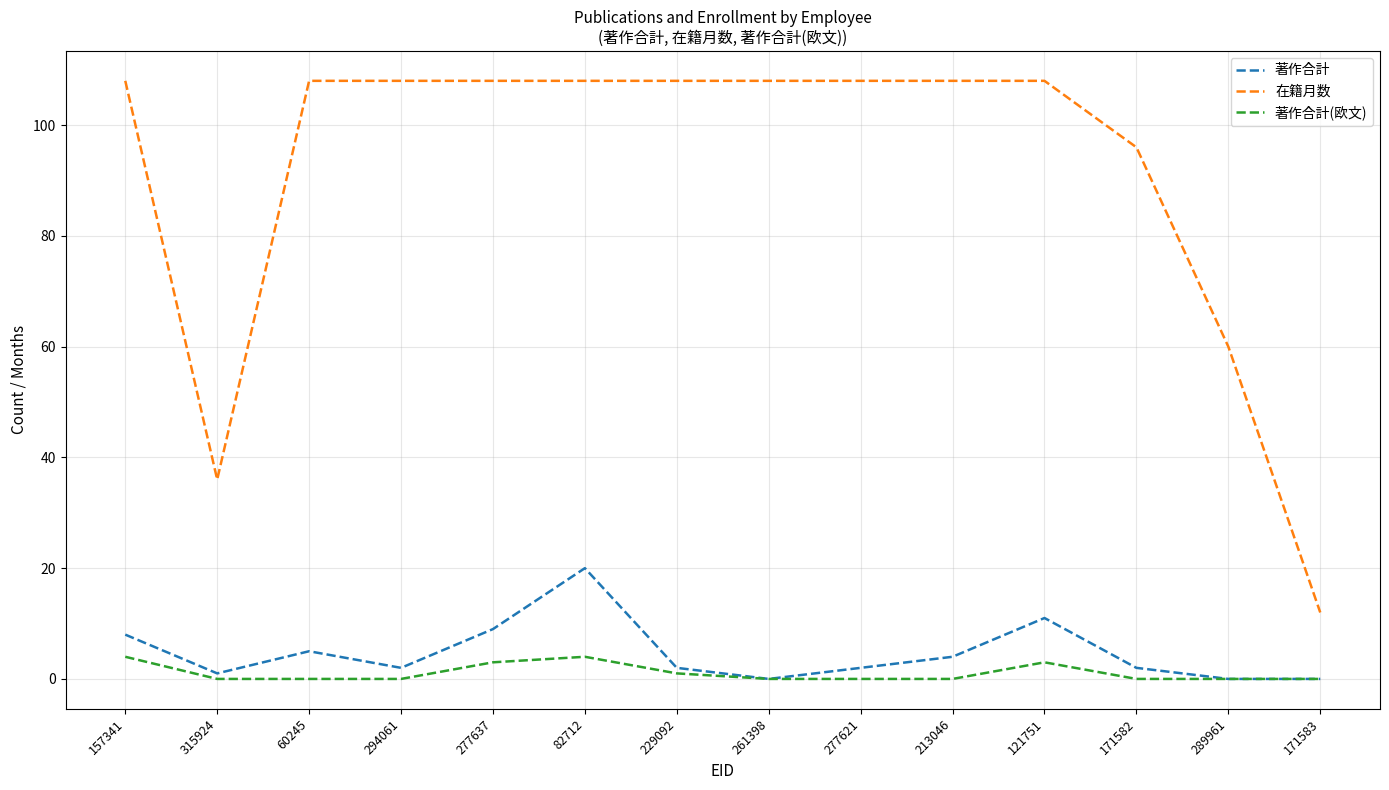

At which category is the sum across all series the highest?

82712